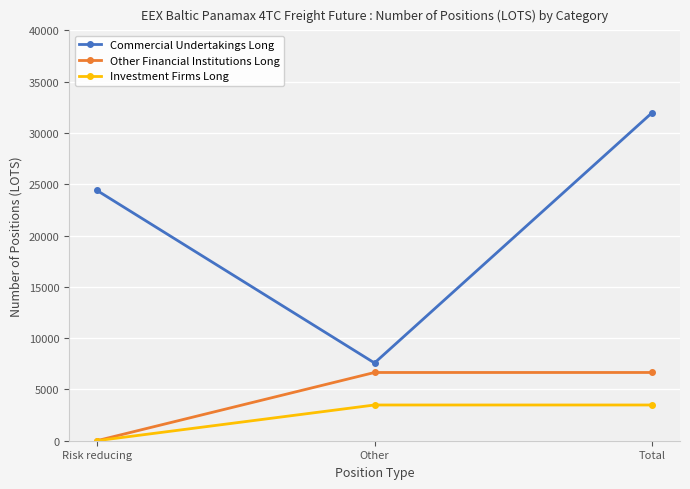

What is the difference between the maximum and minimum values in the Investment Firms Long series?

3483.6